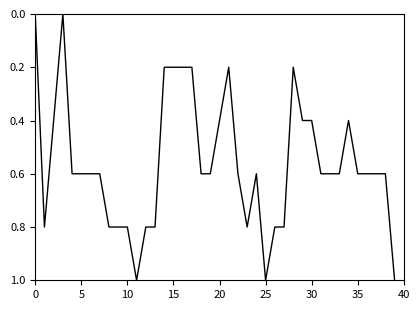

Is this an area chart (filled region under the line)?

No